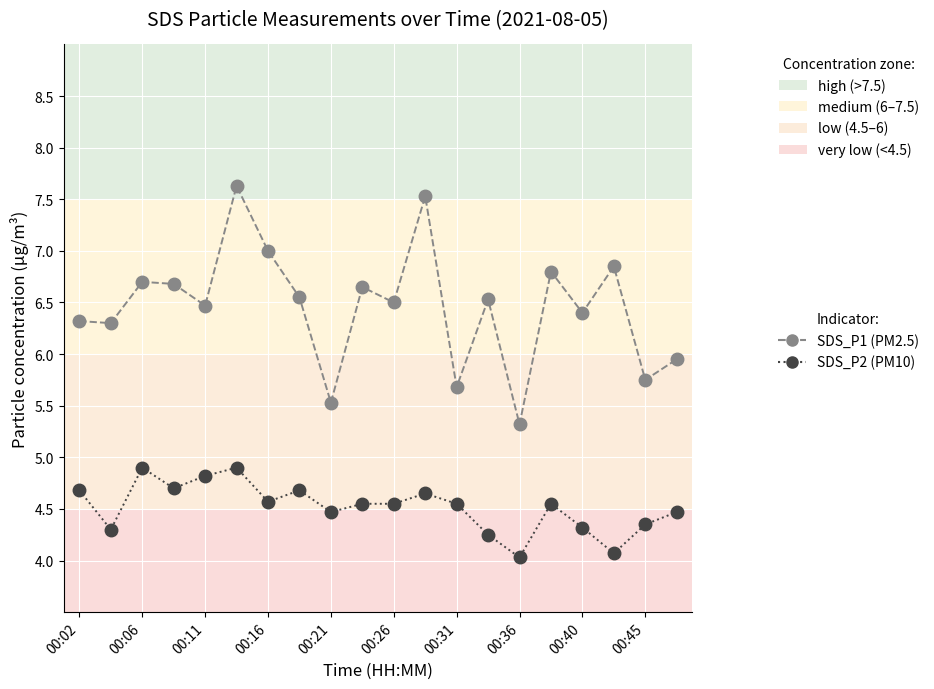

What is the greatest value displayed?

7.6